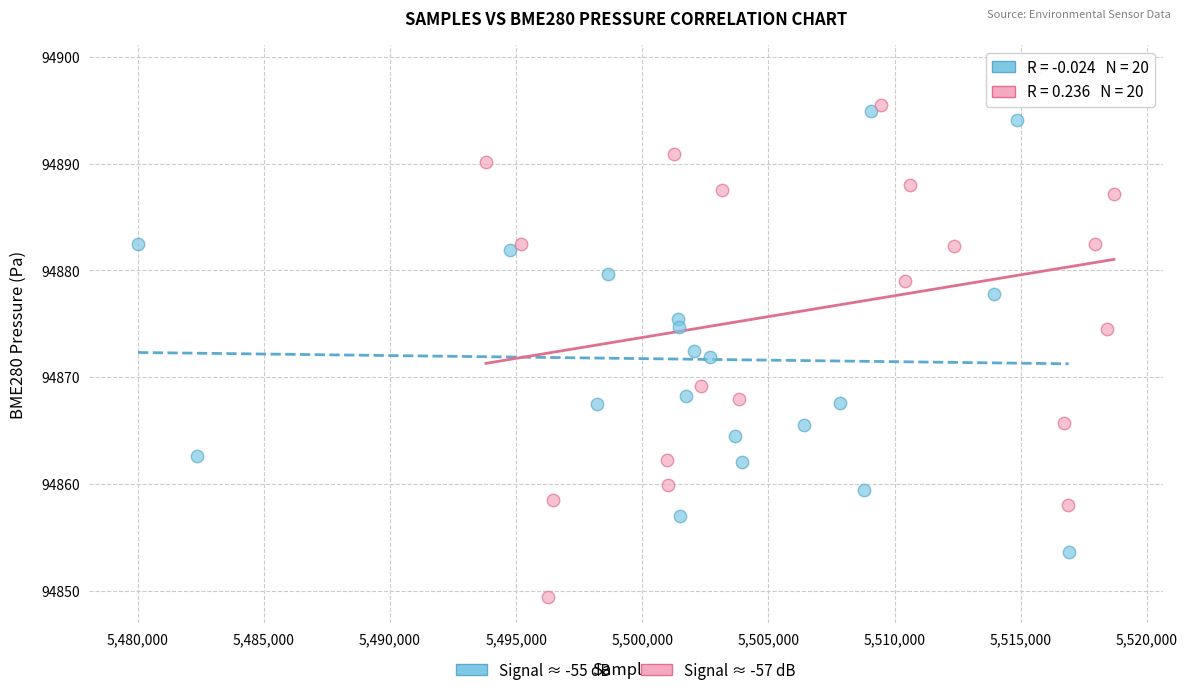

Which series contains the highest Y value?

Signal ≈ -57 dB